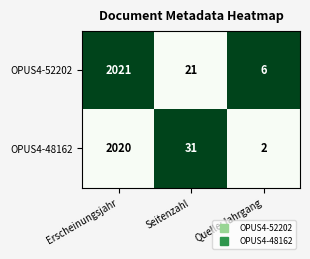

Where is OPUS4-48162 nearest to the value 1011?

Seitenzahl